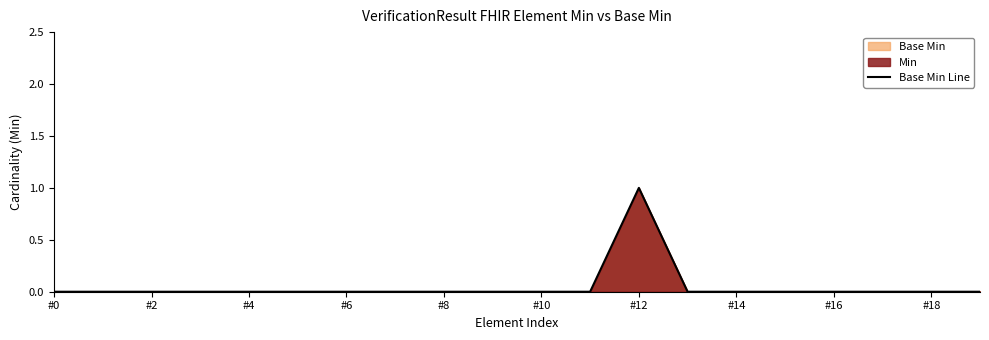

Is it true that the value at #10 is -1?

False